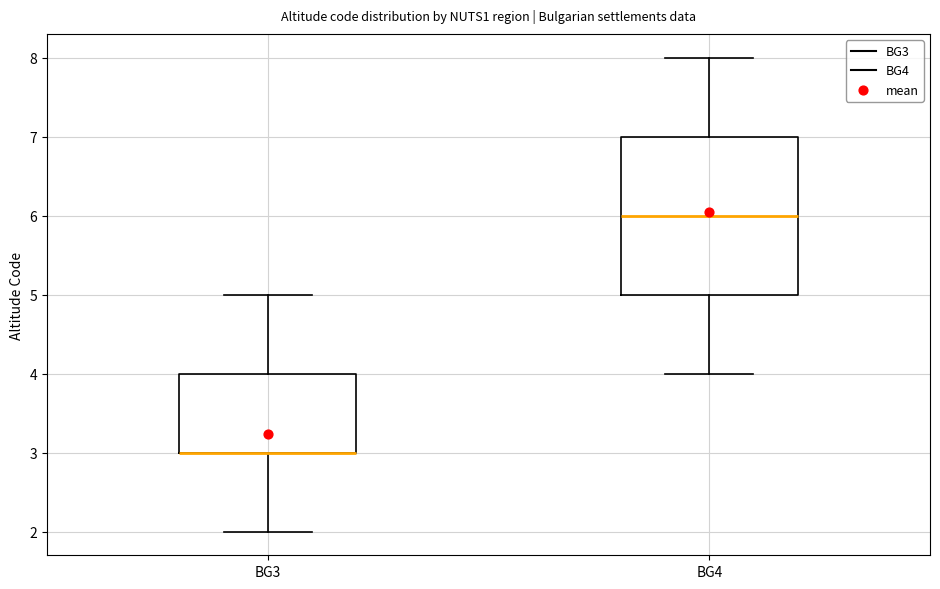

Reading left to right, read every box against the y-axis: the position of its median line, the range the box covers, and the ends of its whiskers. The values are not printed on the chart, so give them approximately, as read against the axis.

BG3: median 3 (drawn on the box's lower edge), box 3 to 4, whiskers 2 to 5
BG4: median 6, box 5 to 7, whiskers 4 to 8